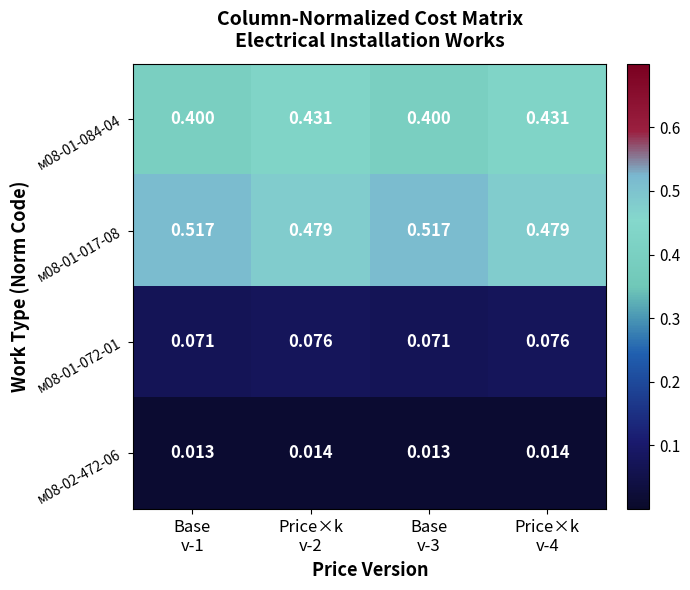

At which category is the sum across all series the highest?

Price×k
v-2